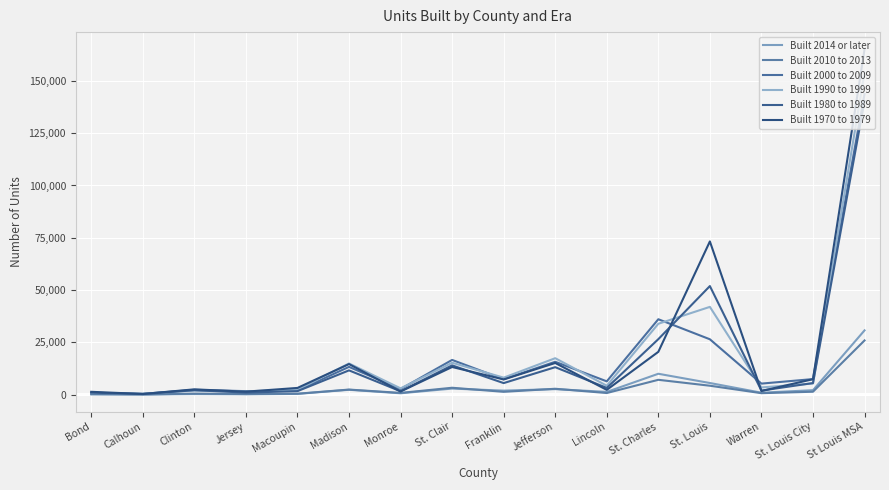

What is the greatest value displayed?

165099